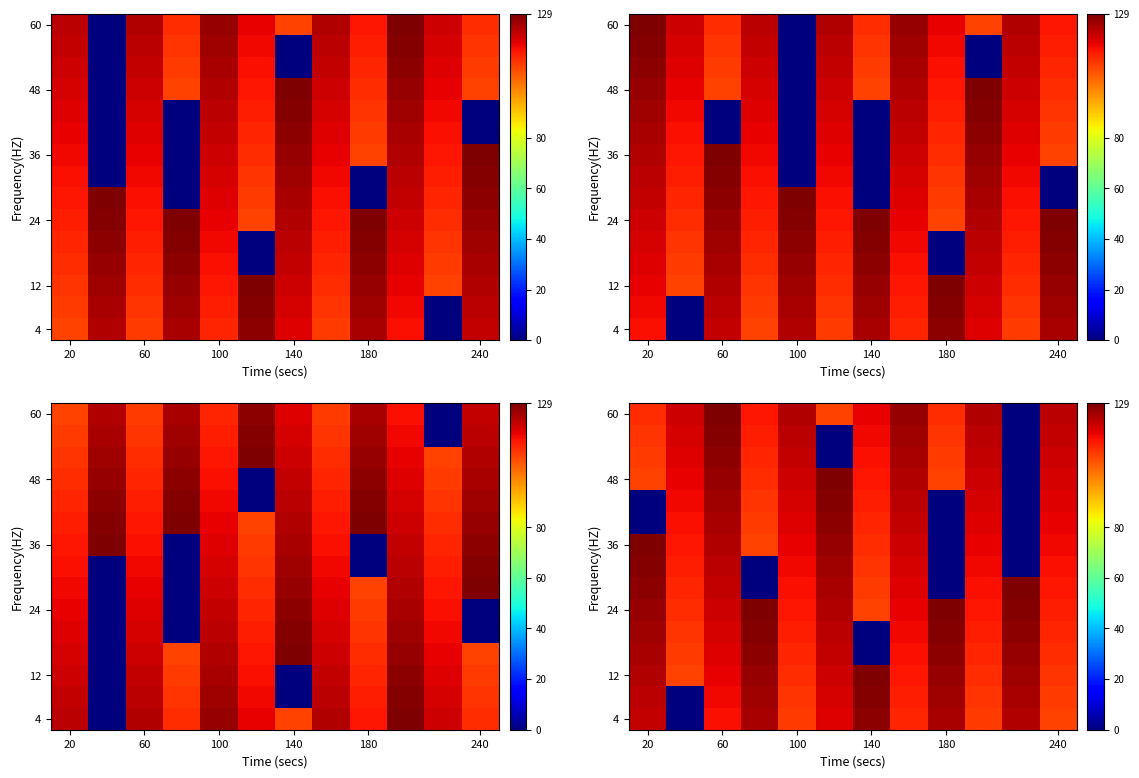

Which has a higher value, 7 or 9?

7